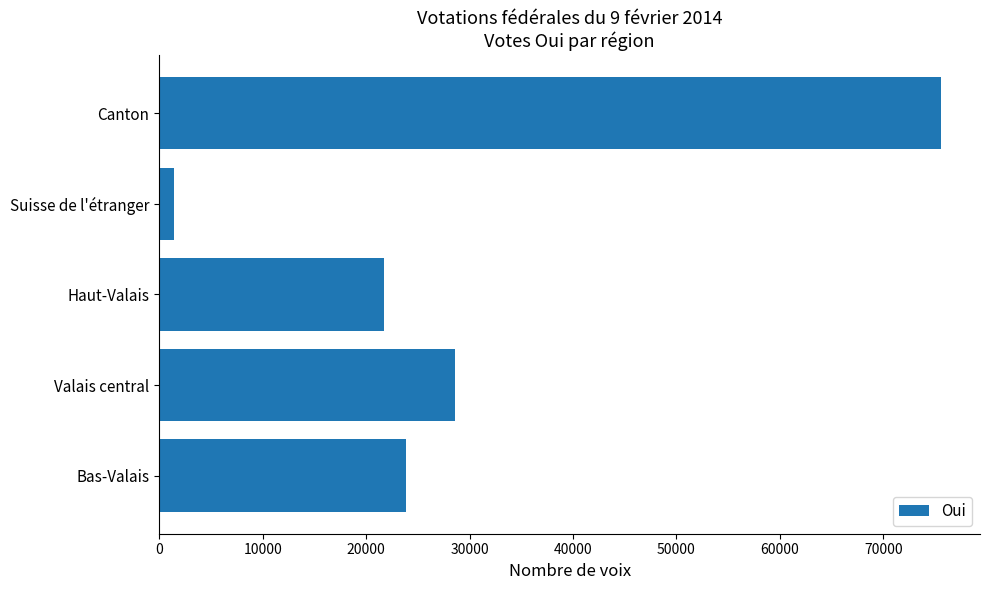

What is the difference between the maximum and minimum values?

74189